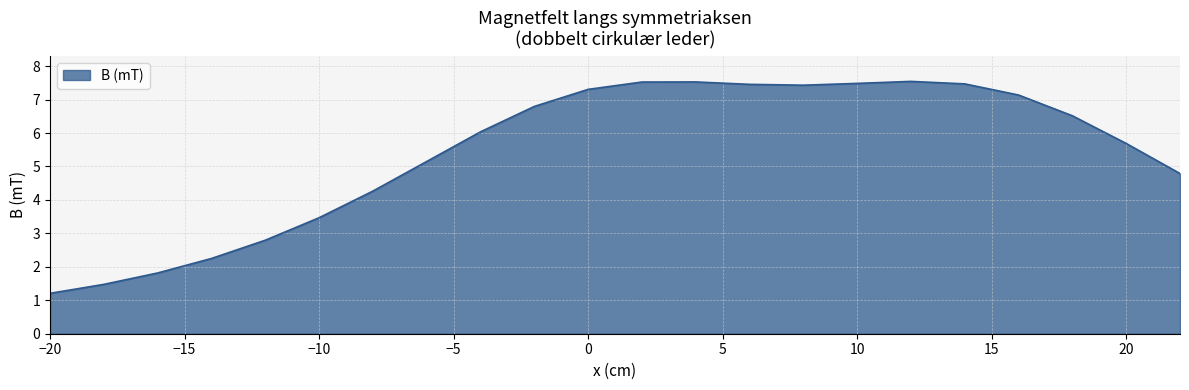

What is the minimum value shown in the chart?

1.2